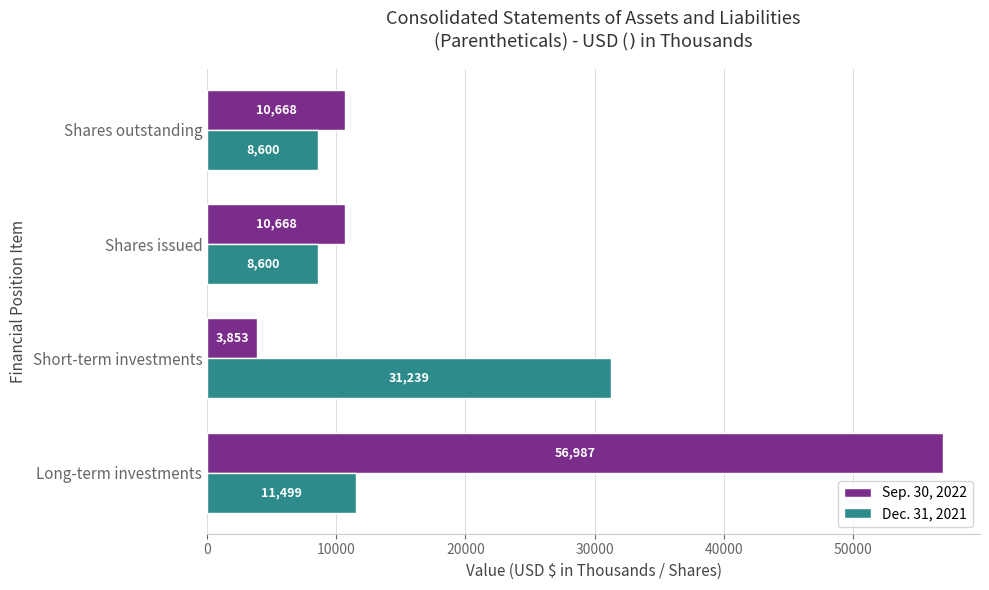

At how many categories does at least one series exceed 48024?

1